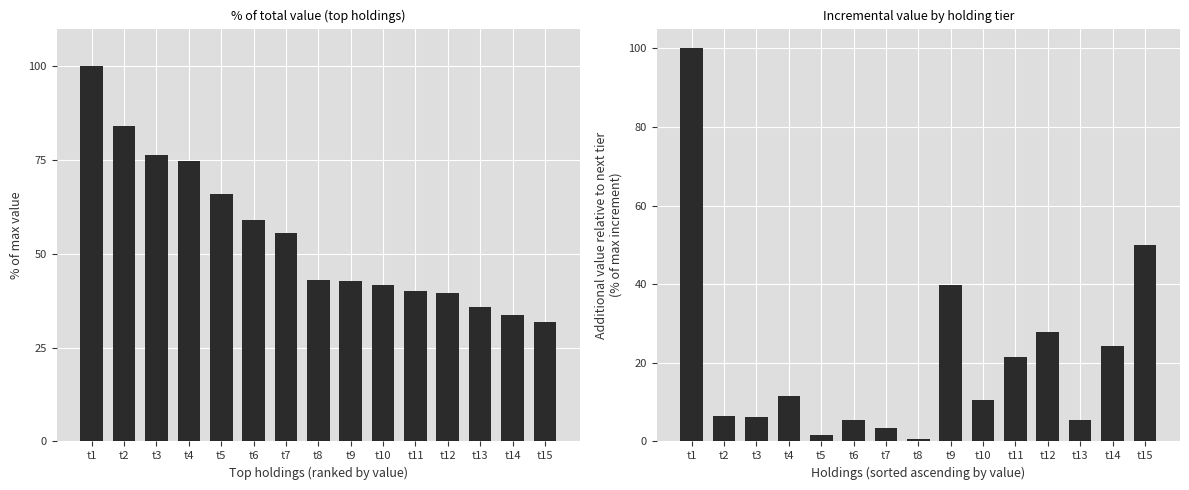

What is the average value of the Incremental Value series?

21.0